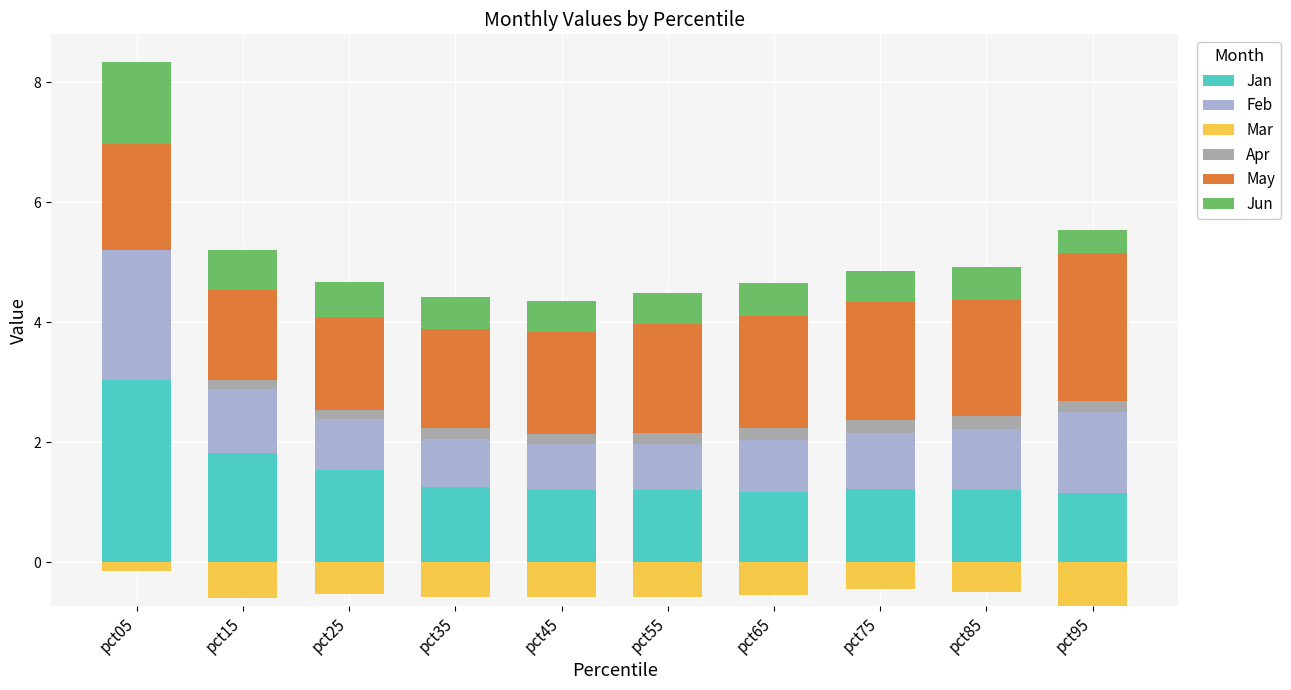

The value of Jan at pct65 is 1.2. True or false?

True